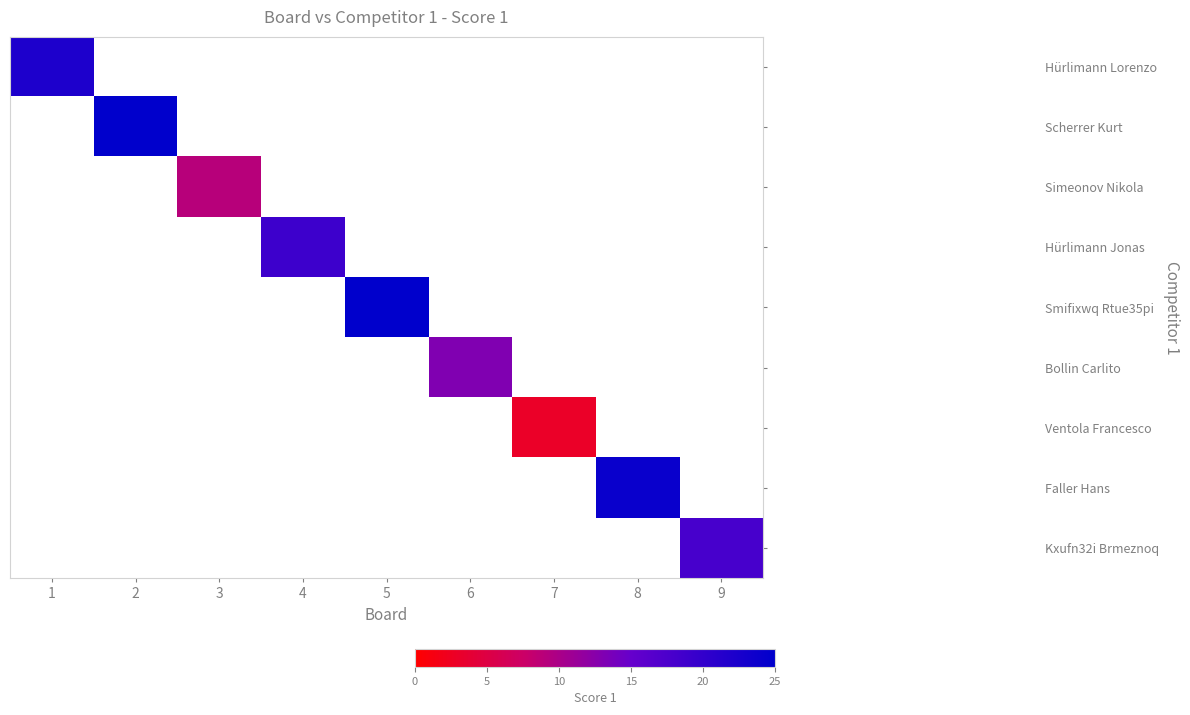

List the labels in order of Kxufn32i Brmeznoq value, smallest first.

1, 2, 3, 4, 5, 6, 7, 8, 9